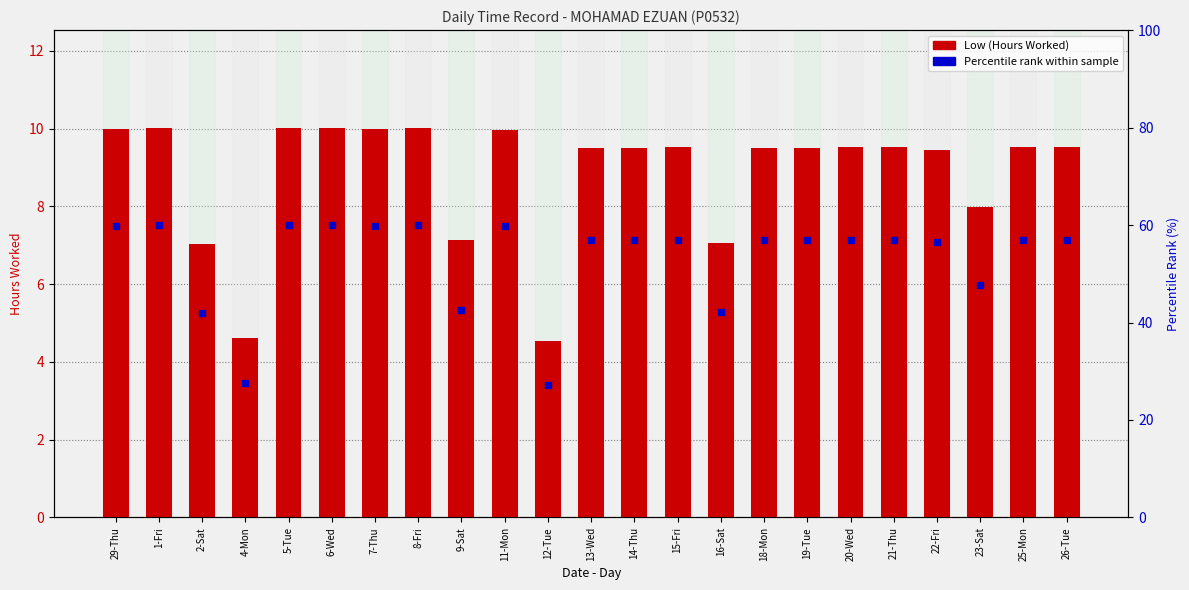

What is the sum of all values?

203.5